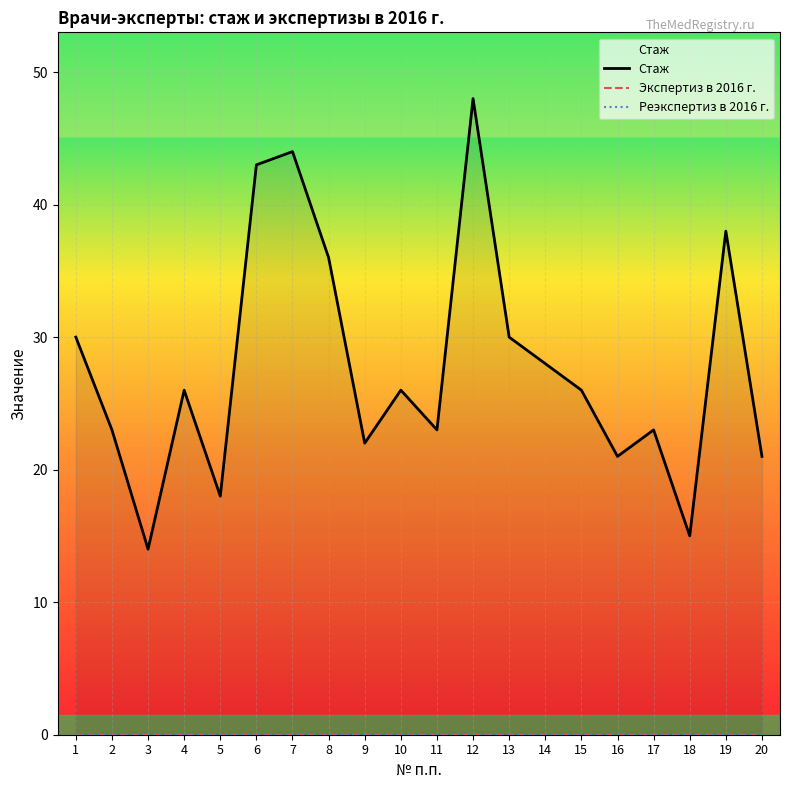

How many lines are shown in the chart?

3